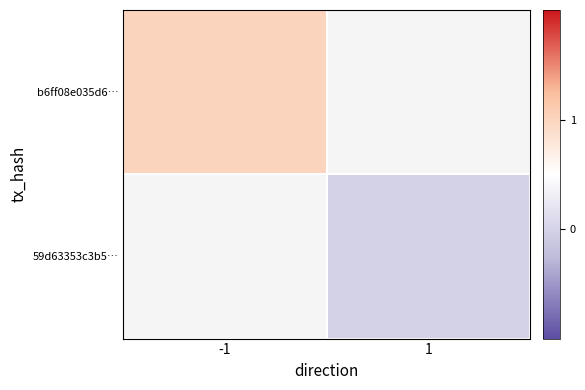

At how many categories does at least one series exceed 0?

1